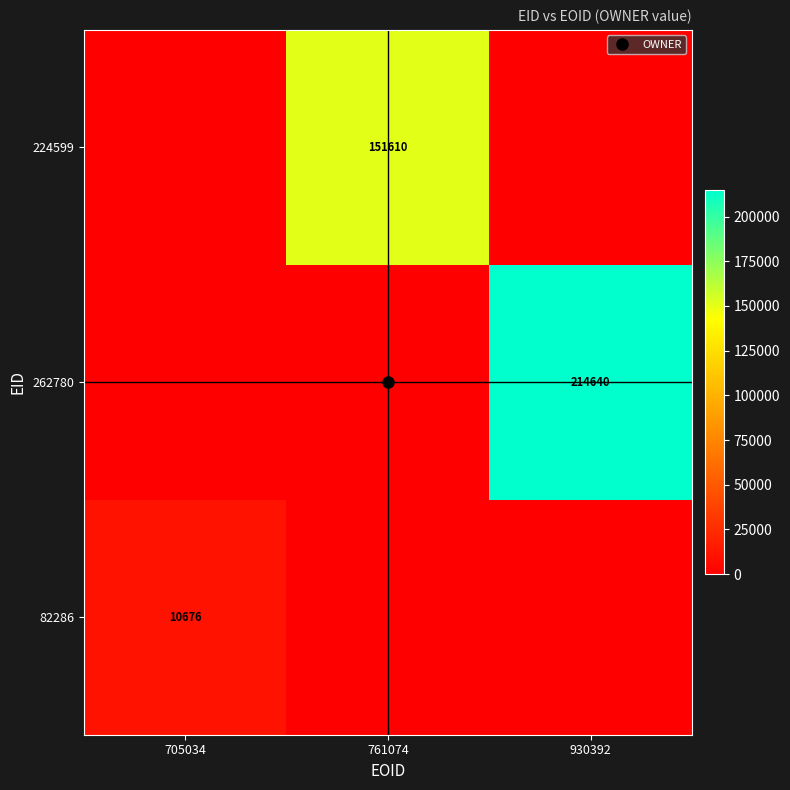

Where is 82286 nearest to the value 5338?

705034